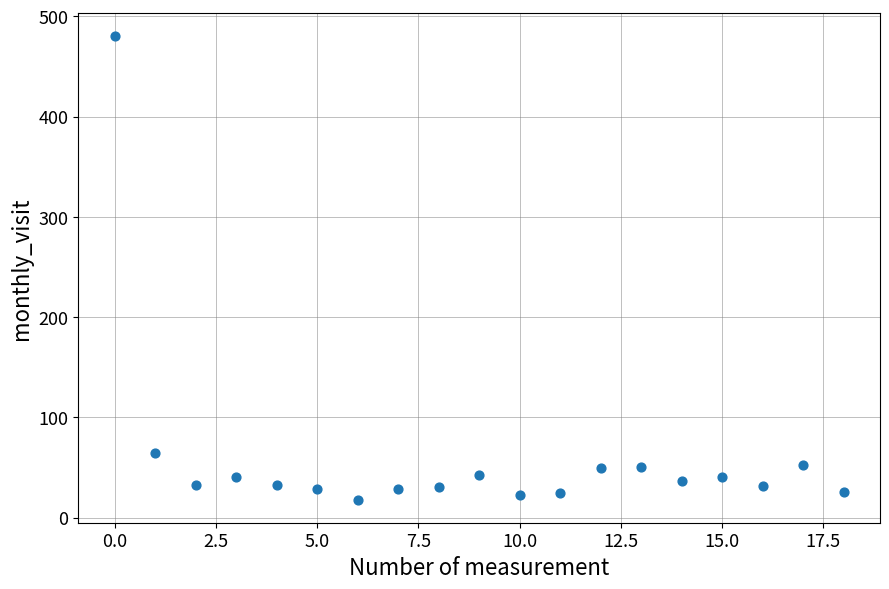

What Y value in the scatter plot is closest to 249?

64